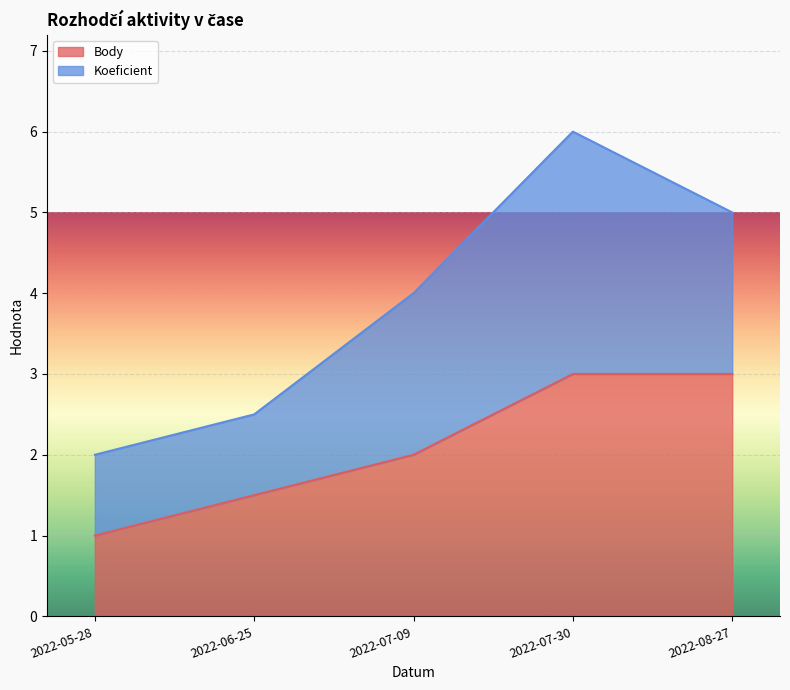

List the labels in order of value, smallest first.

2022-05-28, 2022-06-25, 2022-07-09, 2022-07-30, 2022-08-27